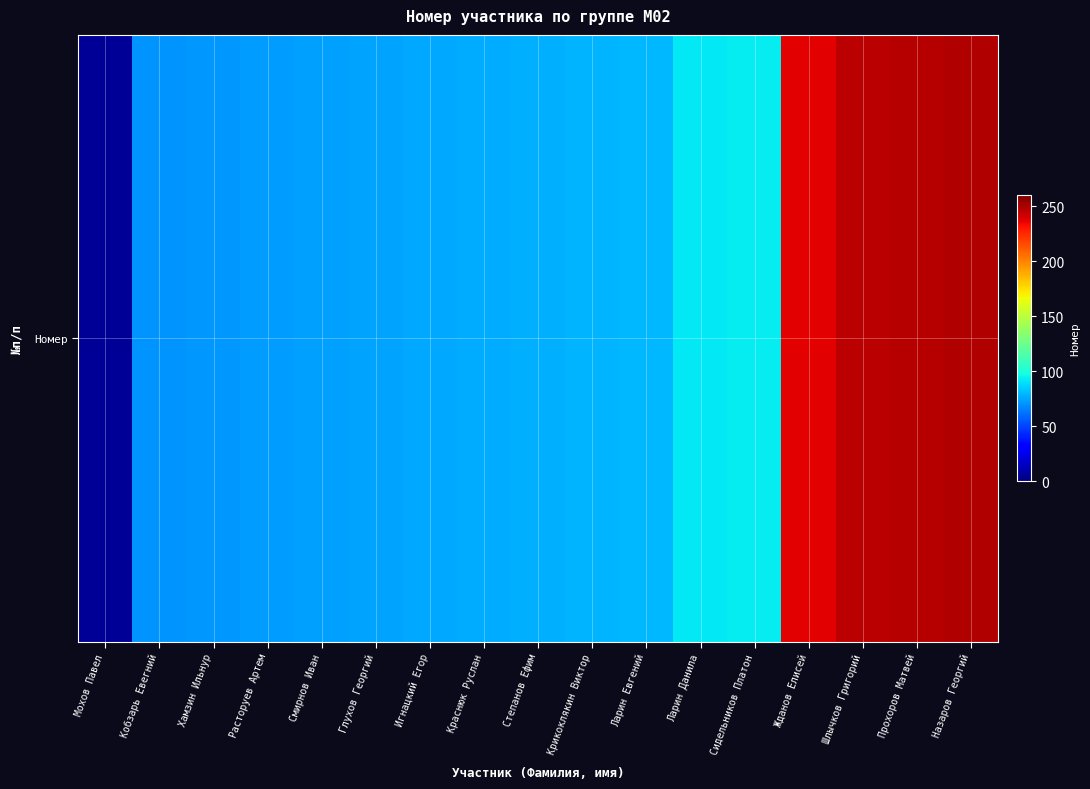

Between Кобзарь Евегний and Краснюк Руслан, which is larger?

Краснюк Руслан